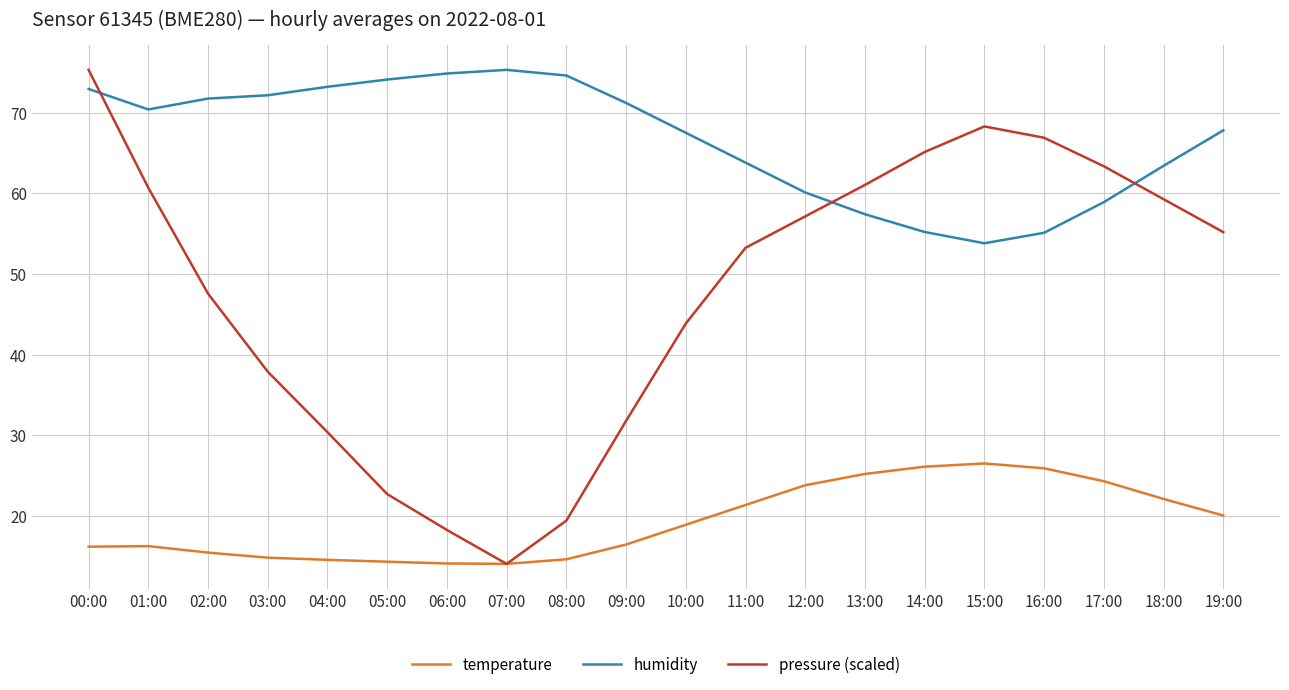

Which series has the largest total across all categories?

humidity